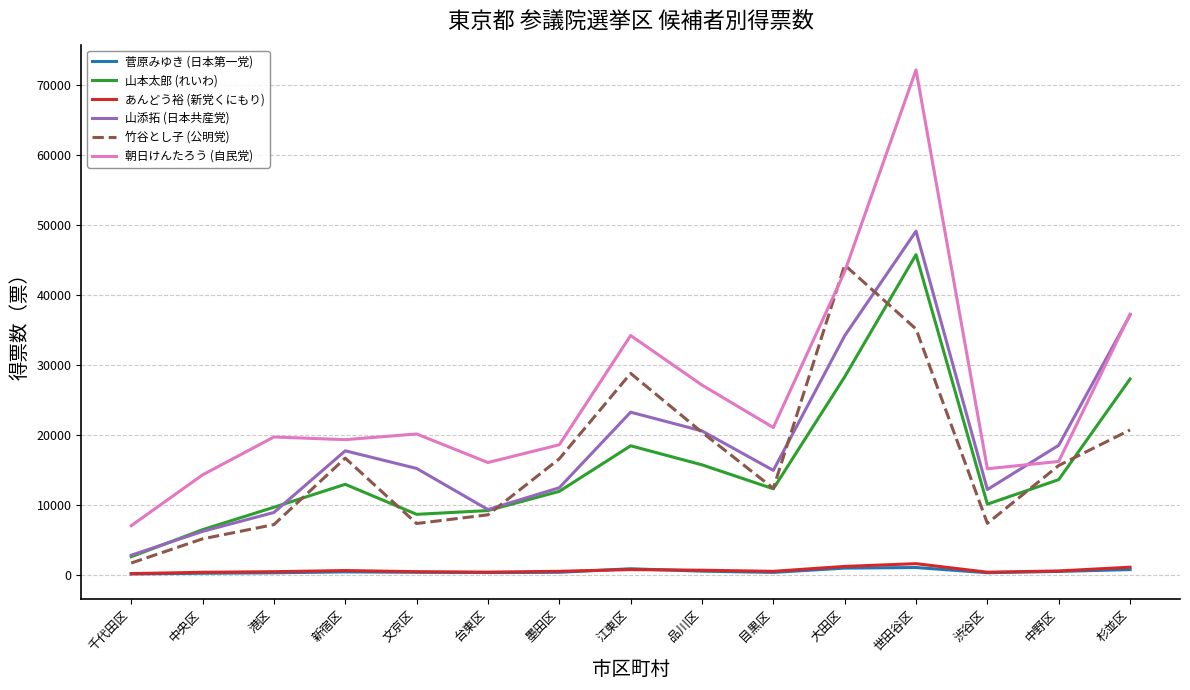

What are all the series names shown in the legend?

菅原みゆき (日本第一党), 山本太郎 (れいわ), あんどう裕 (新党くにもり), 山添拓 (日本共産党), 竹谷とし子 (公明党), 朝日けんたろう (自民党)